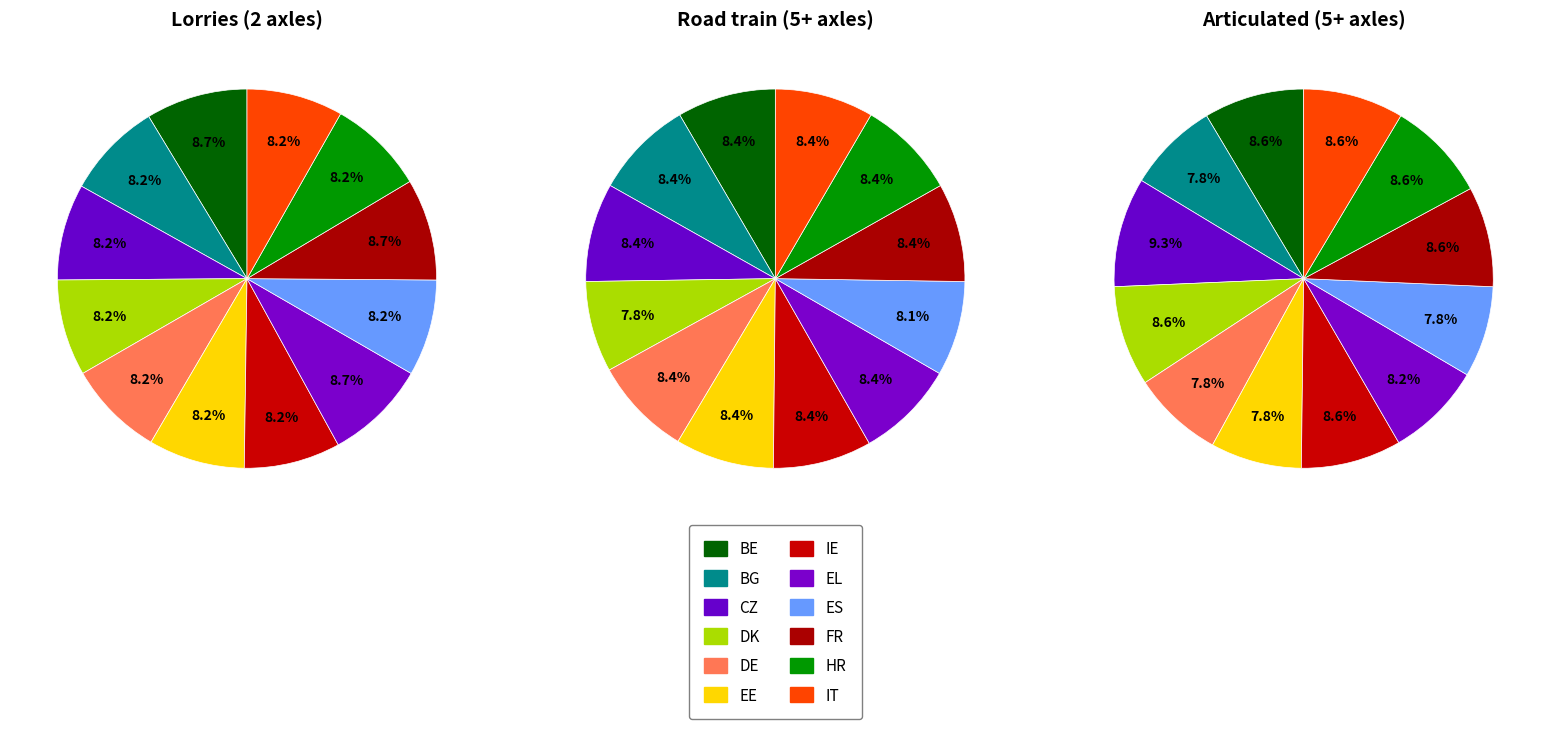

Count the number of slices in the pie.

12